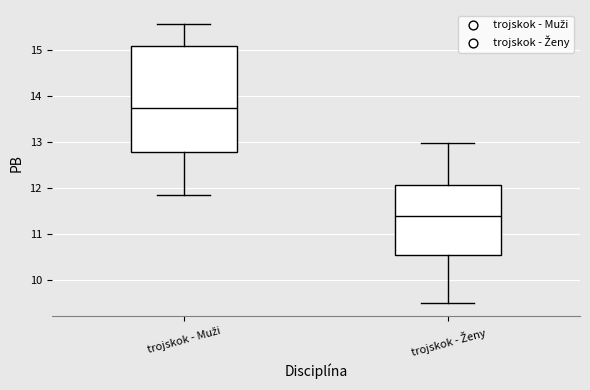

Comparing the boxes themselves (not the whiskers), which one is the tallest?

trojskok - Muži